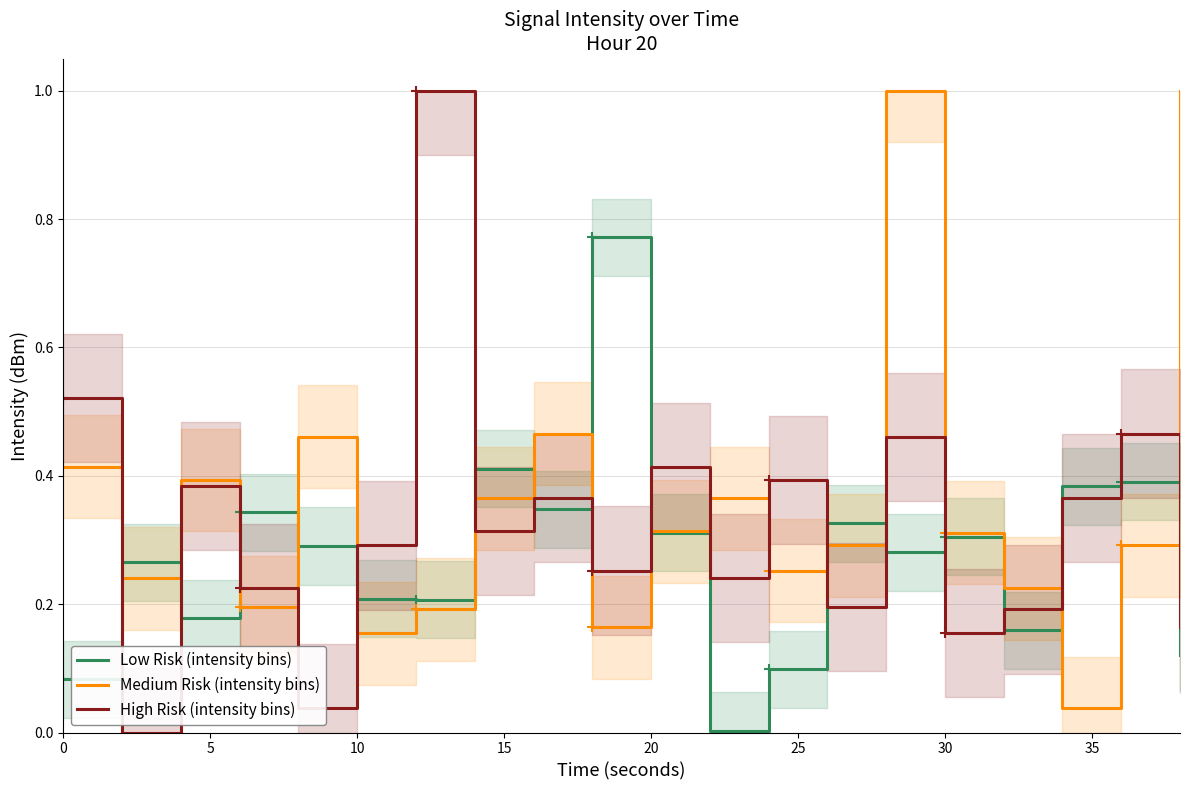

Which series ends up on top after the final intersection of High Risk (intensity bins) and Low Risk (intensity bins)?

High Risk (intensity bins)